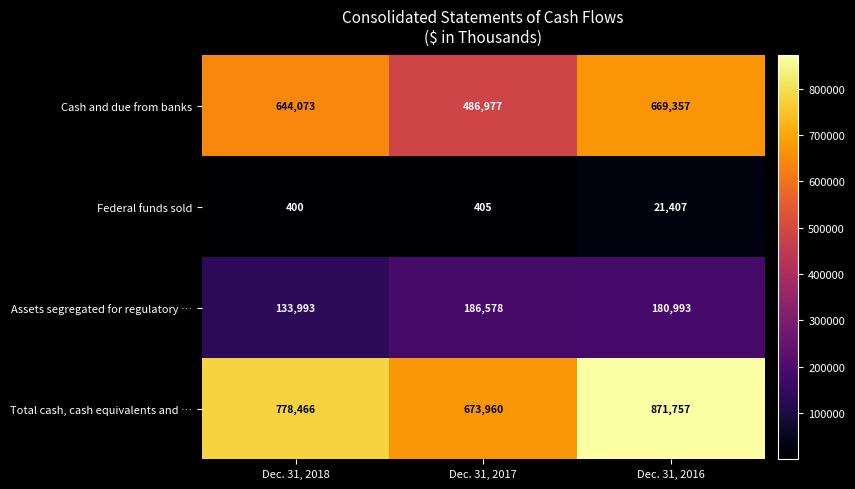

What is the smallest value displayed?

400